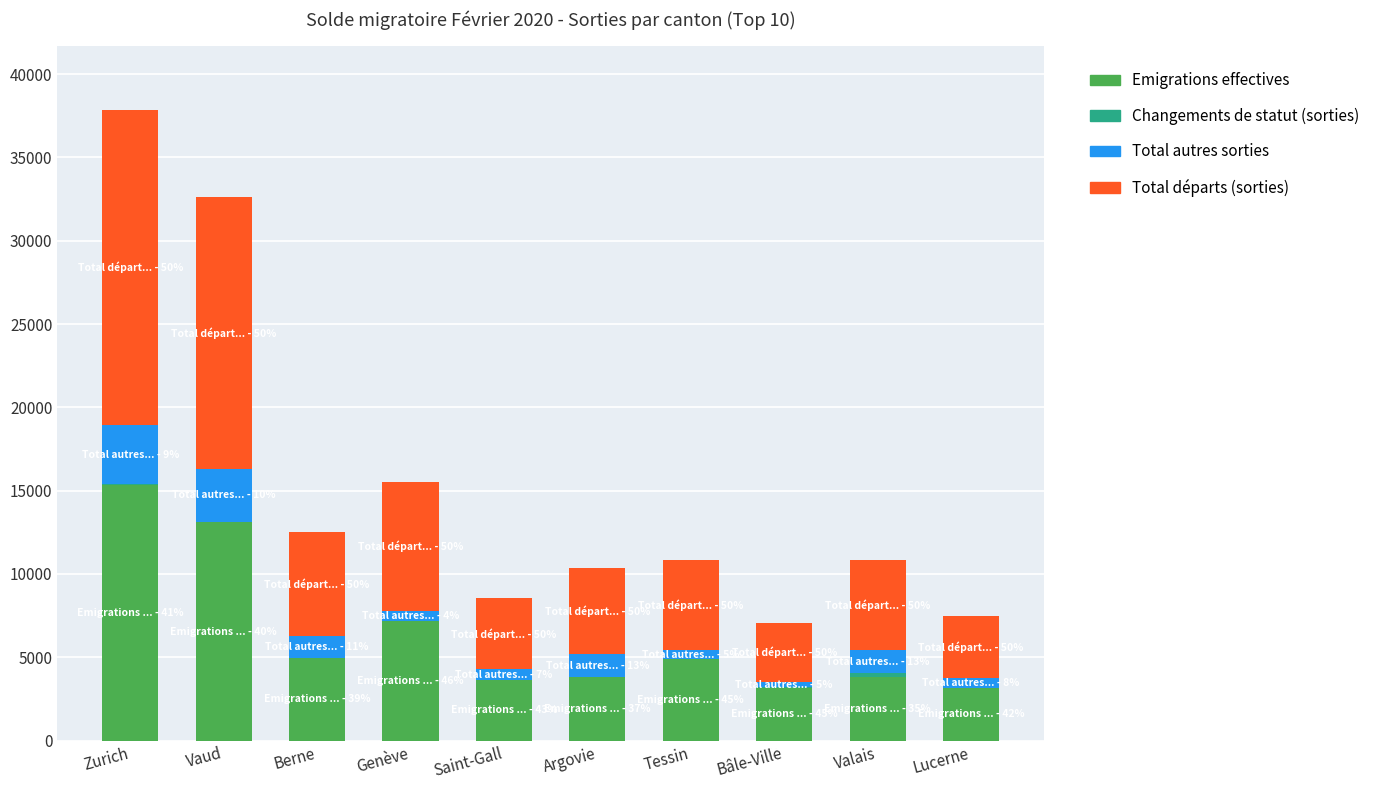

True or false: Emigrations effectives has a value of 3759 at Zurich.

False